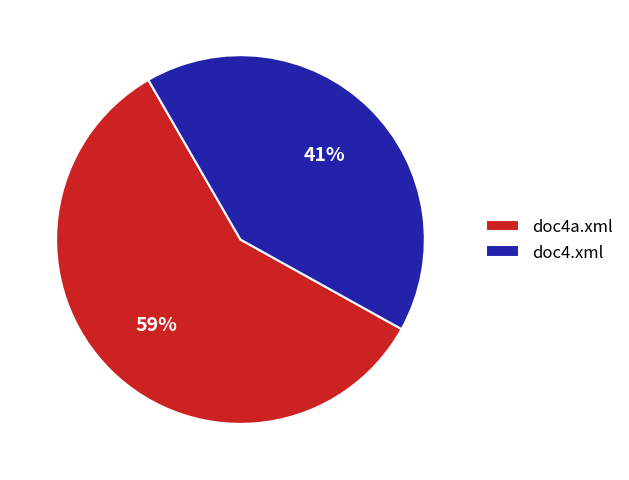

Rank the categories by value from highest to lowest.

doc4a.xml, doc4.xml